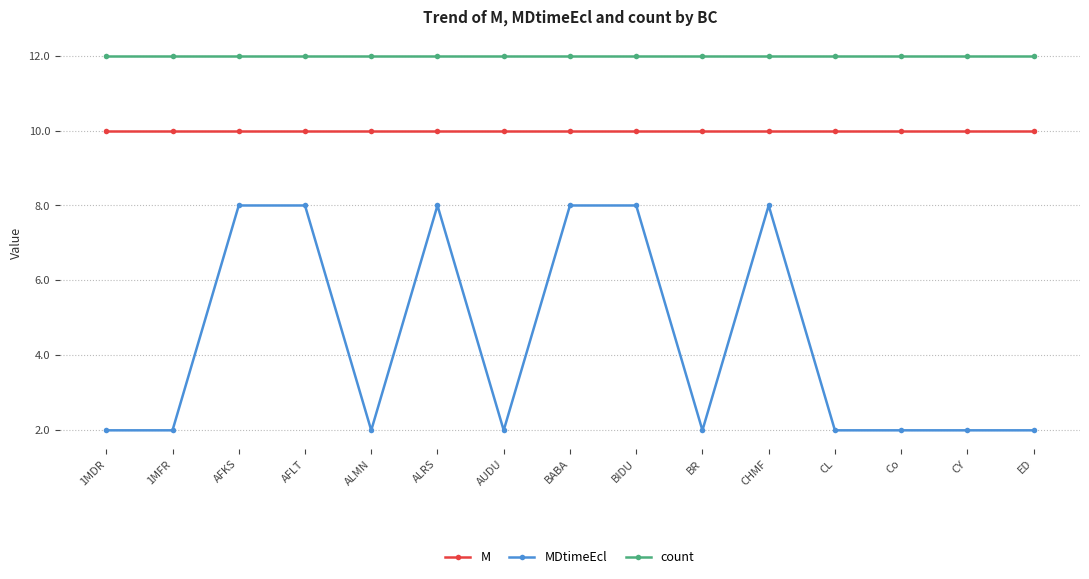

Which series changed the most between CHMF and CL?

MDtimeEcl